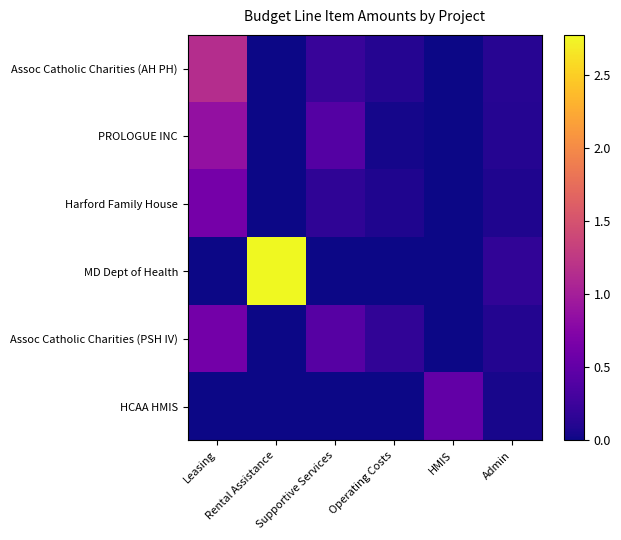

Reading left to right, transcribe all the data shown in this chart.

Assoc Catholic Charities (AH PH): Leasing=1.1	Rental Assistance=0.0	Supportive Services=0.2	Operating Costs=0.1	HMIS=0.0	Admin=0.1
PROLOGUE INC: Leasing=0.9	Rental Assistance=0.0	Supportive Services=0.4	Operating Costs=0.0	HMIS=0.0	Admin=0.1
Harford Family House: Leasing=0.6	Rental Assistance=0.0	Supportive Services=0.2	Operating Costs=0.1	HMIS=0.0	Admin=0.1
MD Dept of Health: Leasing=0.0	Rental Assistance=2.8	Supportive Services=0.0	Operating Costs=0.0	HMIS=0.0	Admin=0.2
Assoc Catholic Charities (PSH IV): Leasing=0.6	Rental Assistance=0.0	Supportive Services=0.4	Operating Costs=0.2	HMIS=0.0	Admin=0.1
HCAA HMIS: Leasing=0.0	Rental Assistance=0.0	Supportive Services=0.0	Operating Costs=0.0	HMIS=0.5	Admin=0.1